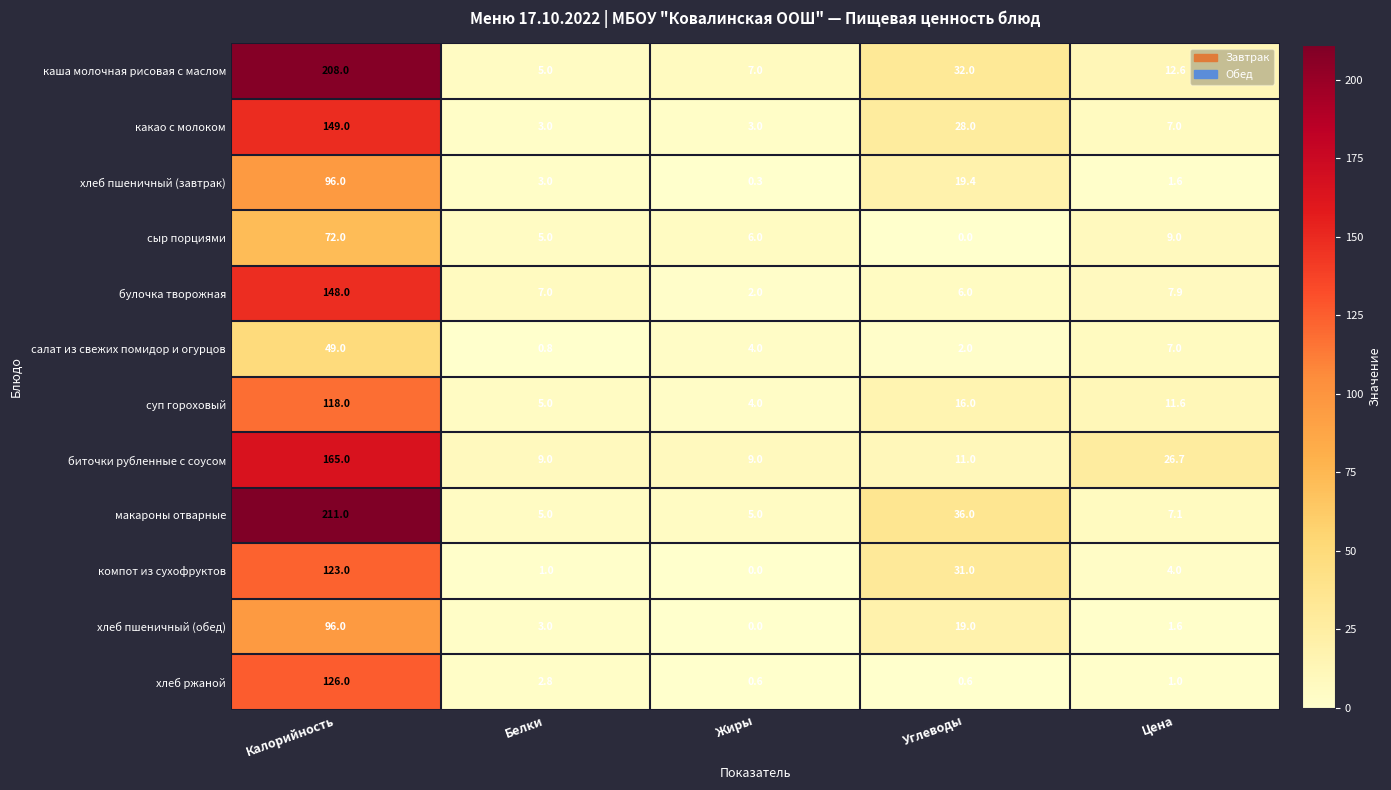

How many values in the каша молочная рисовая с маслом series exceed 12?

3